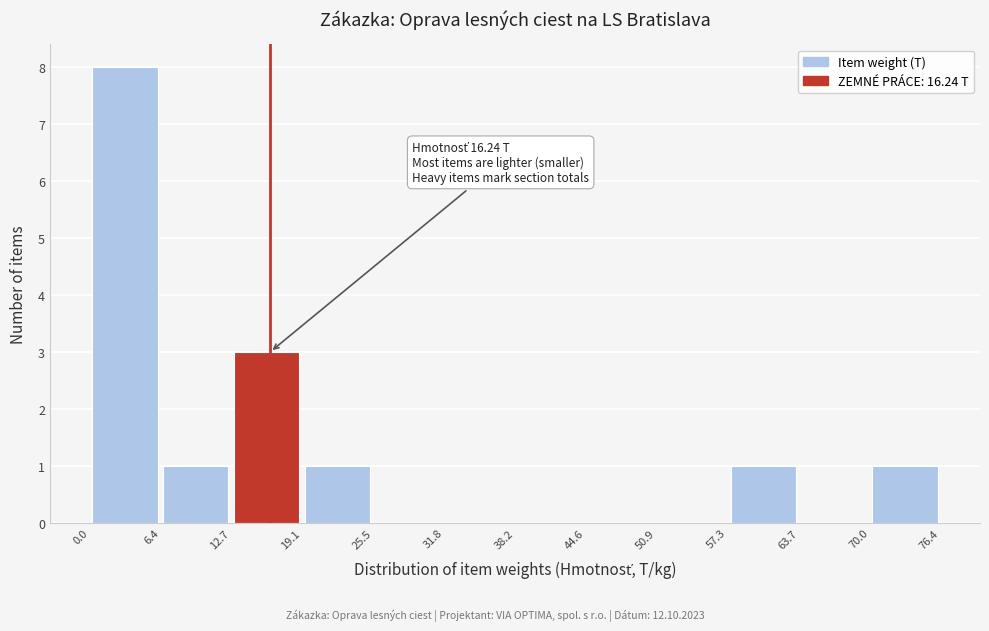

Which range on the x-axis has the tallest bar?

0.0 to 6.4